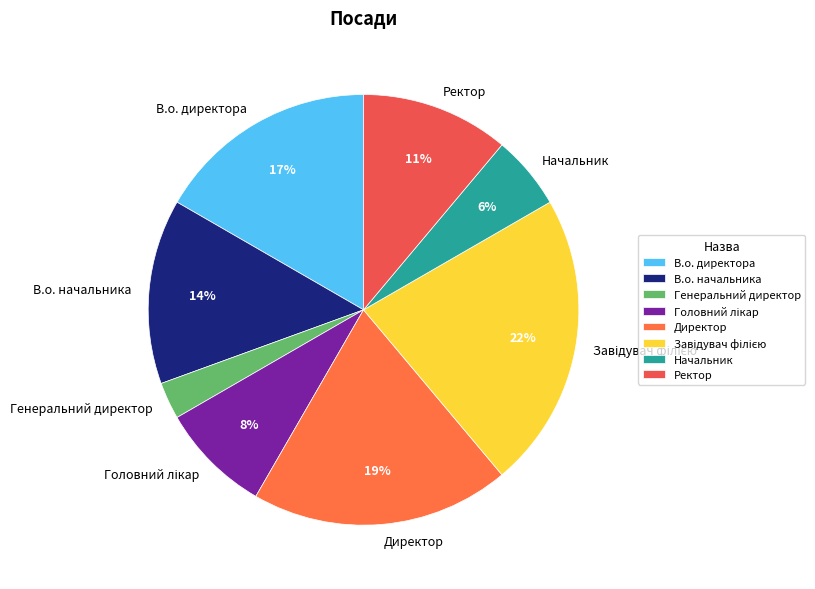

Between Директор and Ректор, which is larger?

Директор